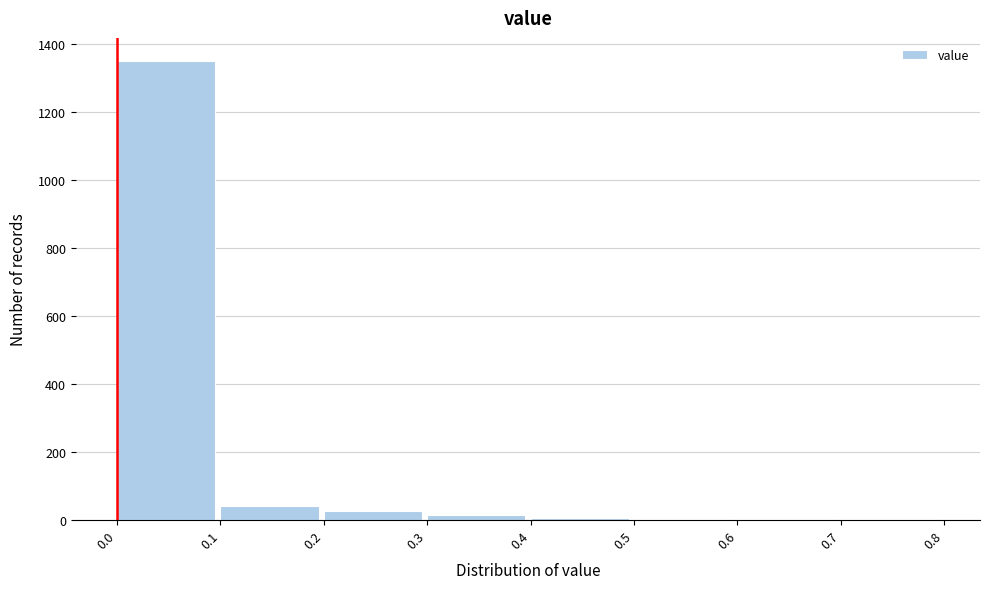

What is the maximum value shown in the chart?

1350